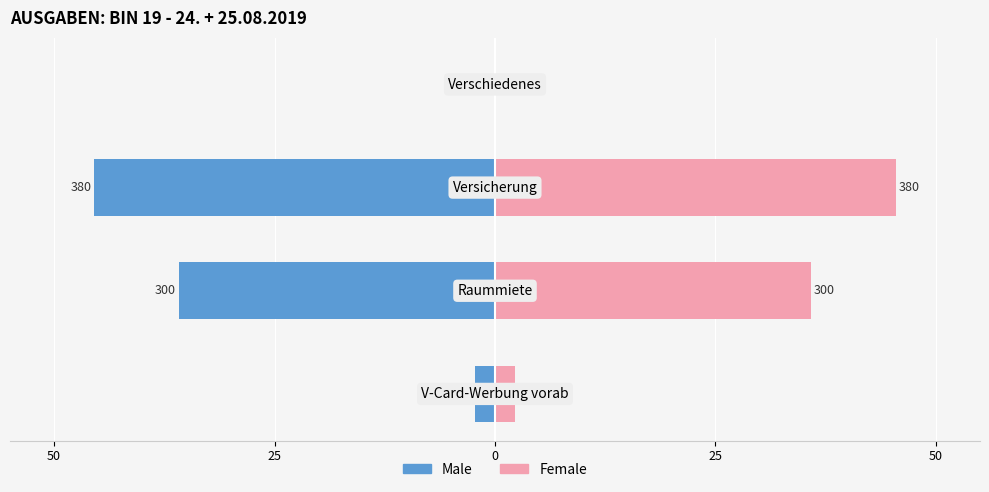

True or false: Female has a value of 0.0 at 25.

True